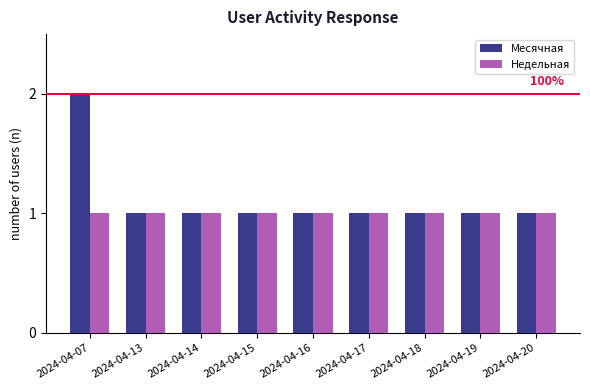

Which label corresponds to the largest value in the chart?

2024-04-07